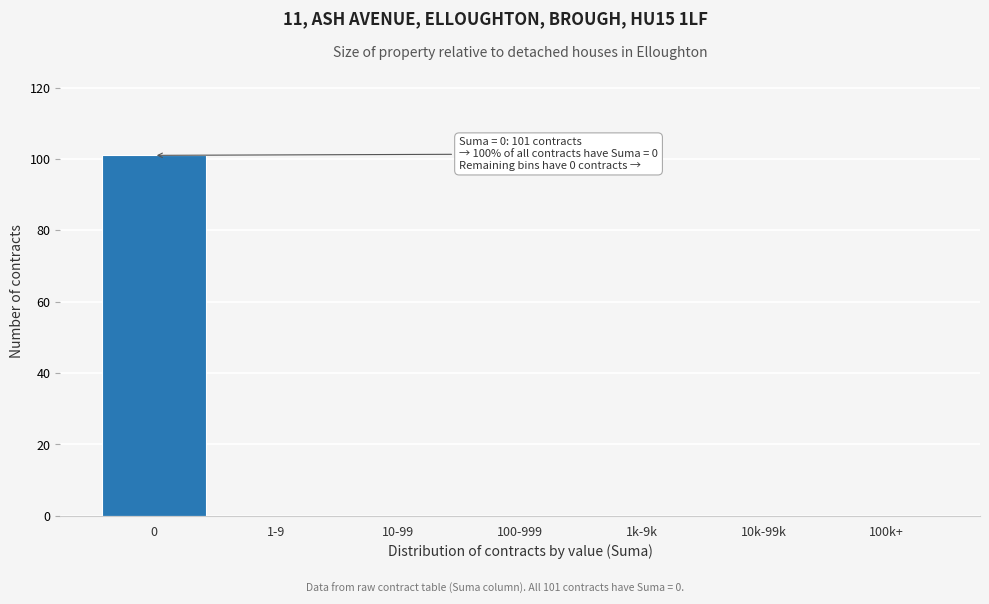

Reading right to left, what are all the values shown in this chart?

100k+=0	10k-99k=0	1k-9k=0	100-999=0	10-99=0	1-9=0	0=101